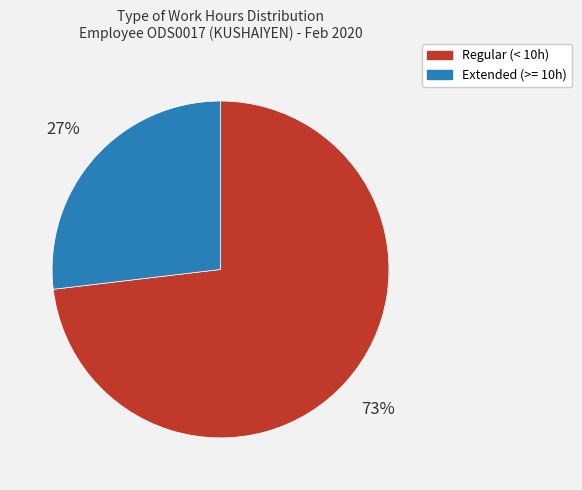

Combined, do Regular (< 10h) and Extended (>= 10h) account for over 50%?

Yes